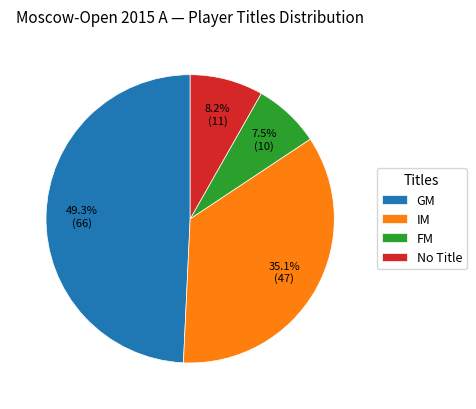

To the nearest percent, what portion does GM represent?

49%